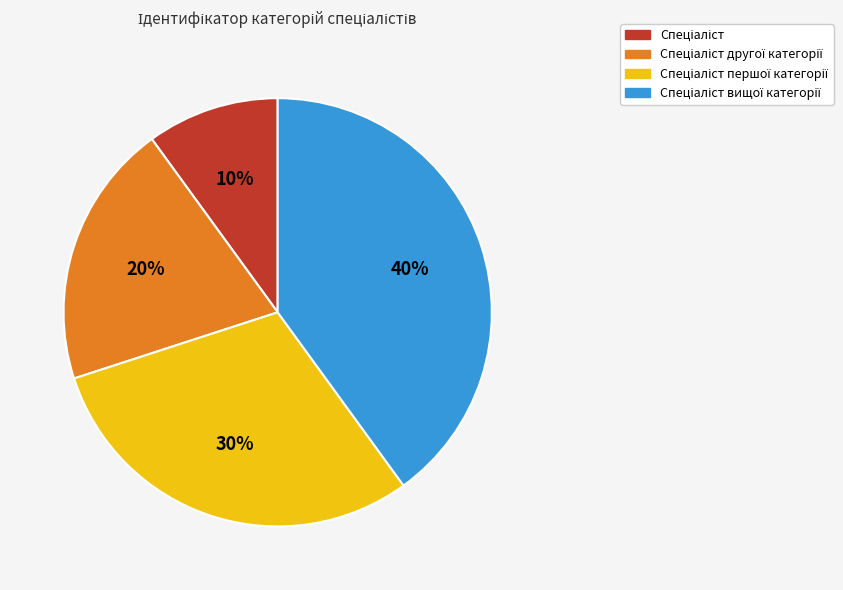

To the nearest percent, what is the difference between the largest and smallest slice percentages?

30%